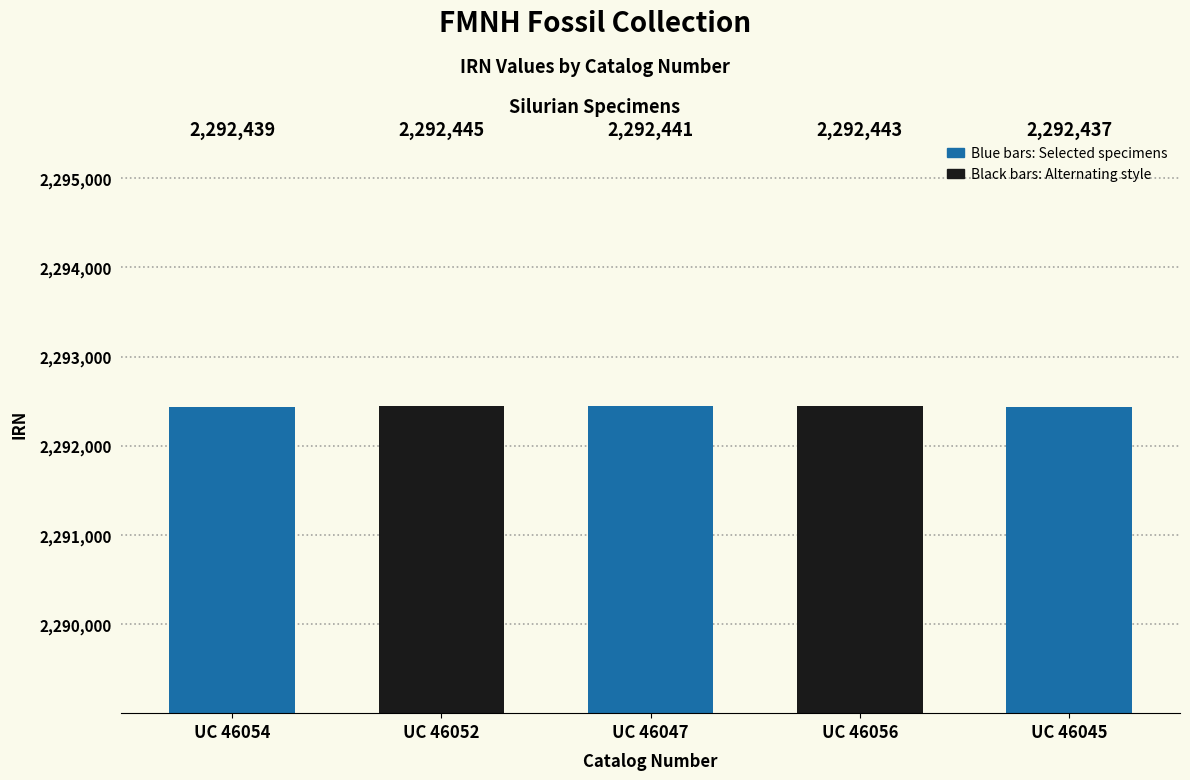

What is the change in value from UC 46054 to UC 46047?

+2